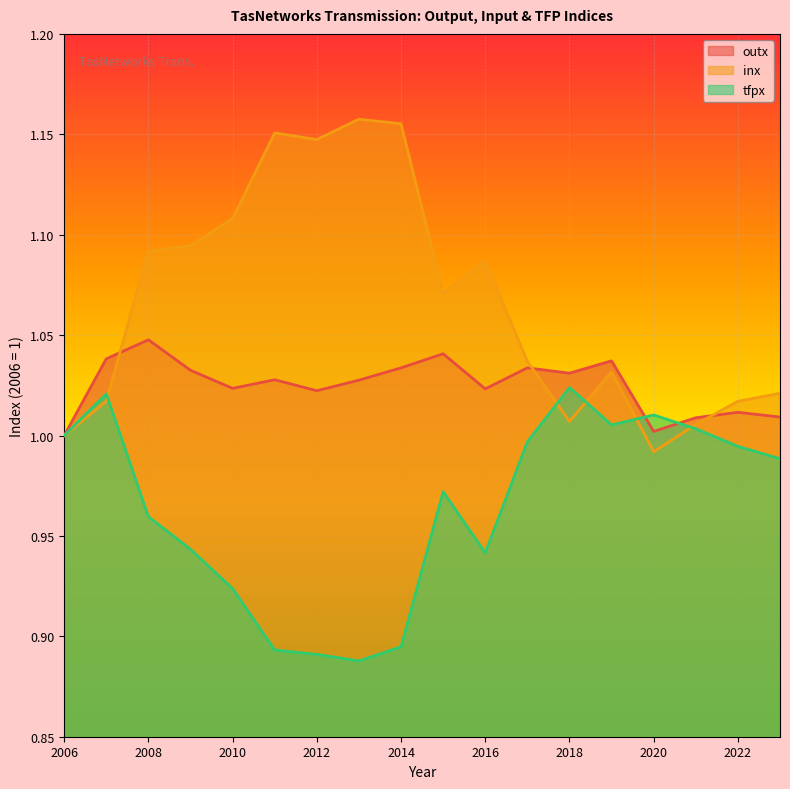

Where is the first local minimum for inx?

2012